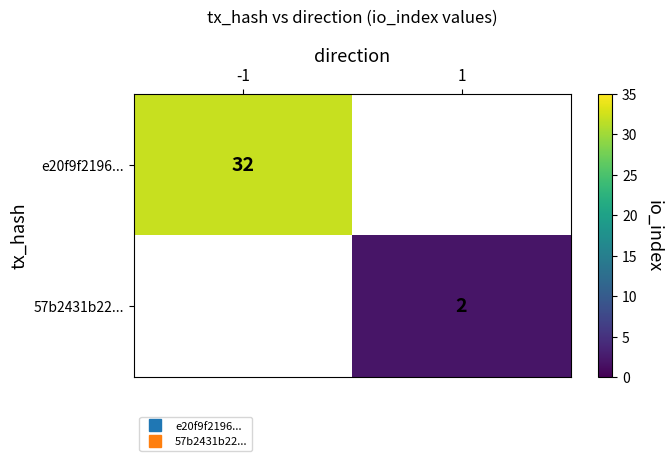

Count the number of categories in the chart.

2